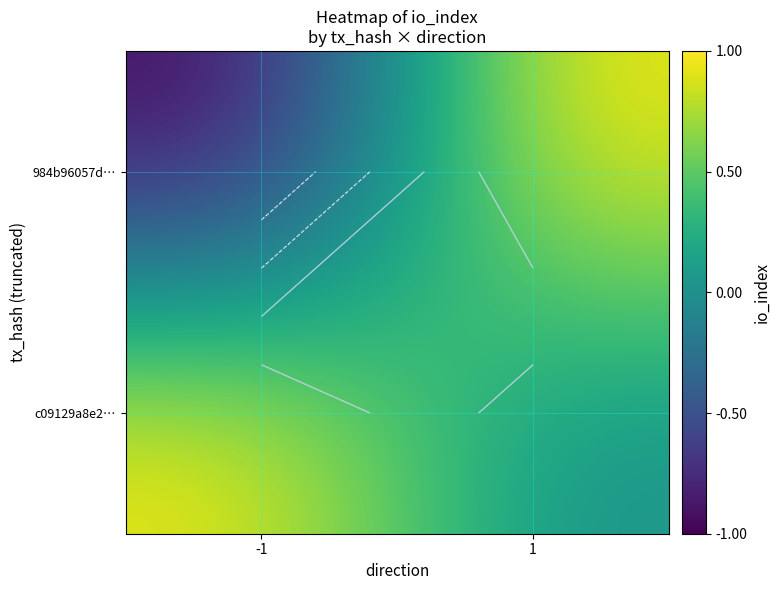

Which series has the widest spread of values?

984b96057d…